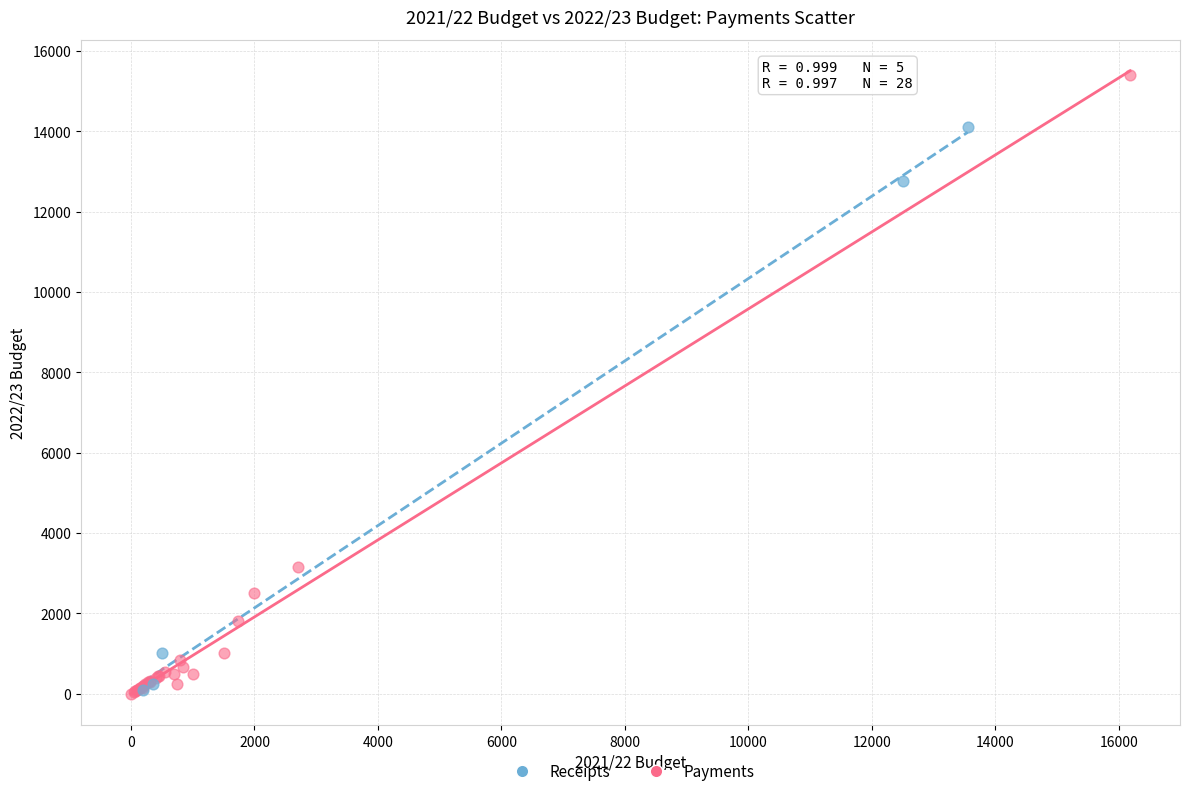

Which series contains the highest Y value?

Payments